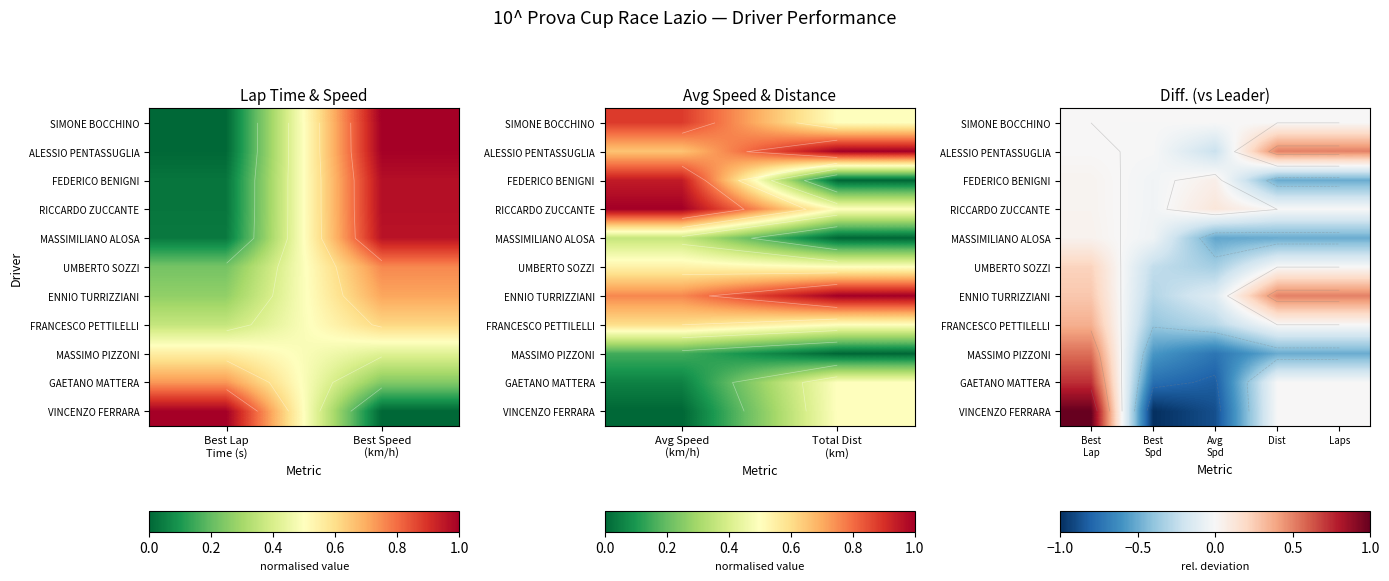

Is it true that MASSIMILIANO ALOSA equals 0.1 at Best Lap?

False